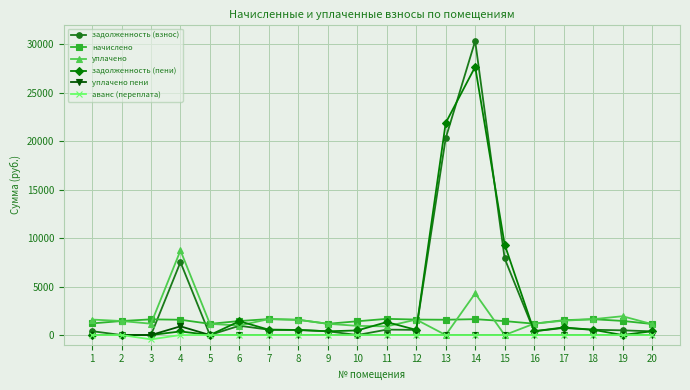

Is this an area chart (filled region under the line)?

No